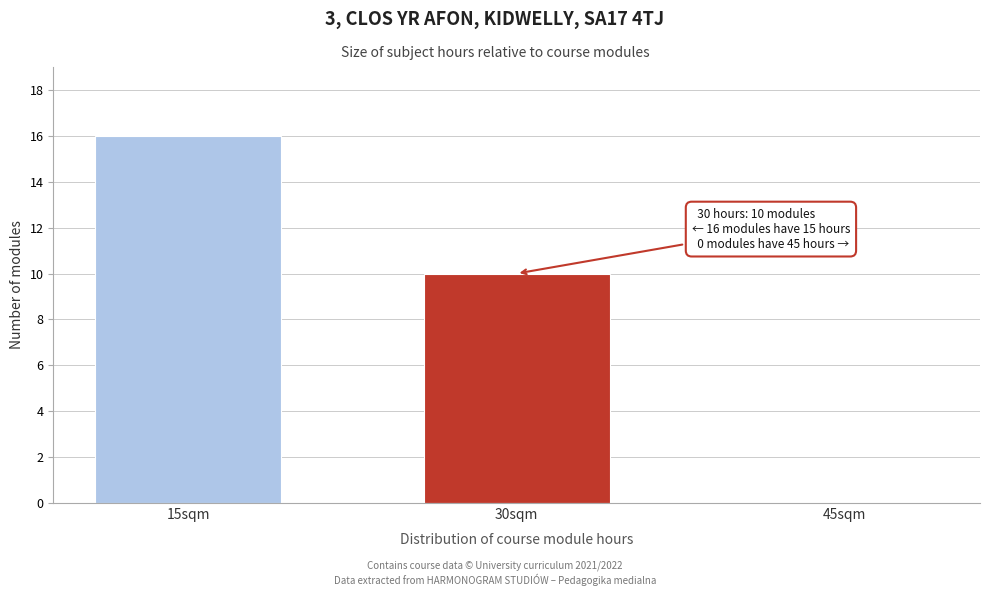

Reading right to left, what are all the values shown in this chart?

45sqm=0	30sqm=10	15sqm=16